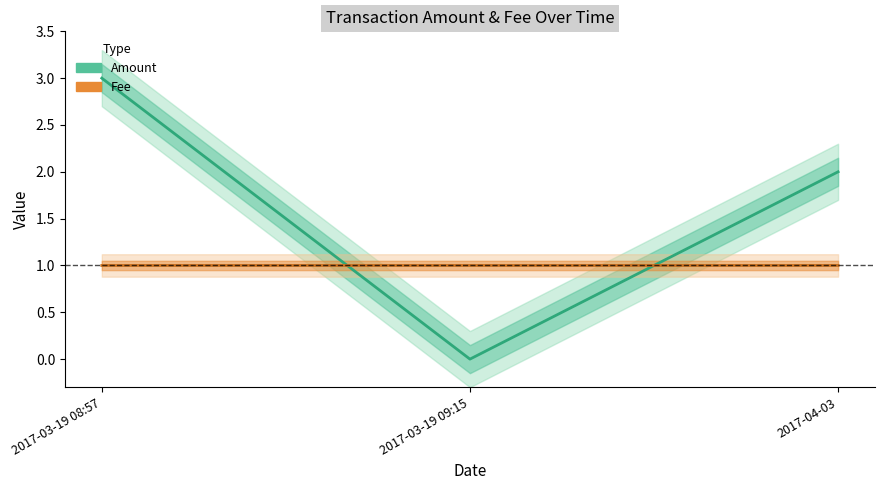

At 2017-04-03, list the series in order from smallest to largest.

Fee, Amount